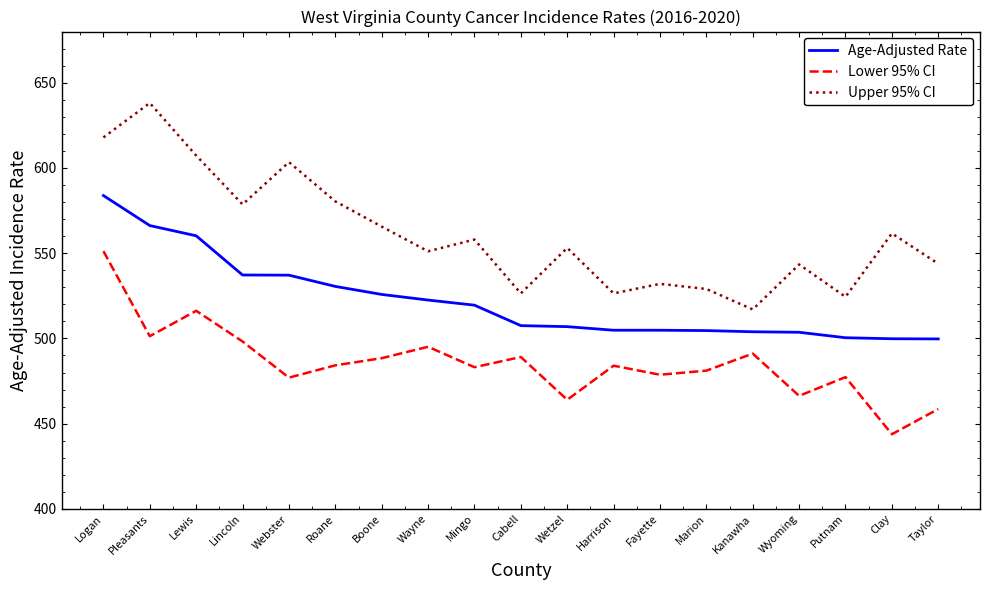

Where is the first local minimum for Upper 95% CI?

Lincoln